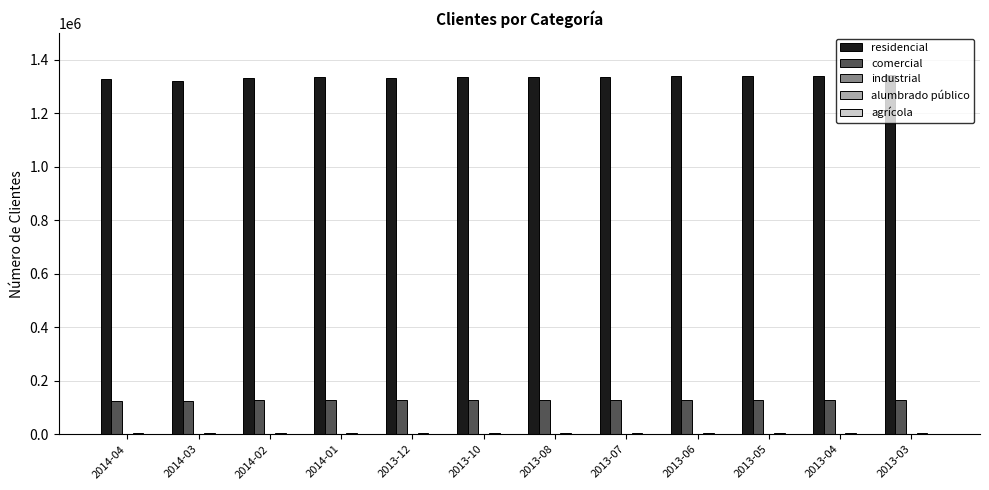

What is the maximum value for comercial?

127153